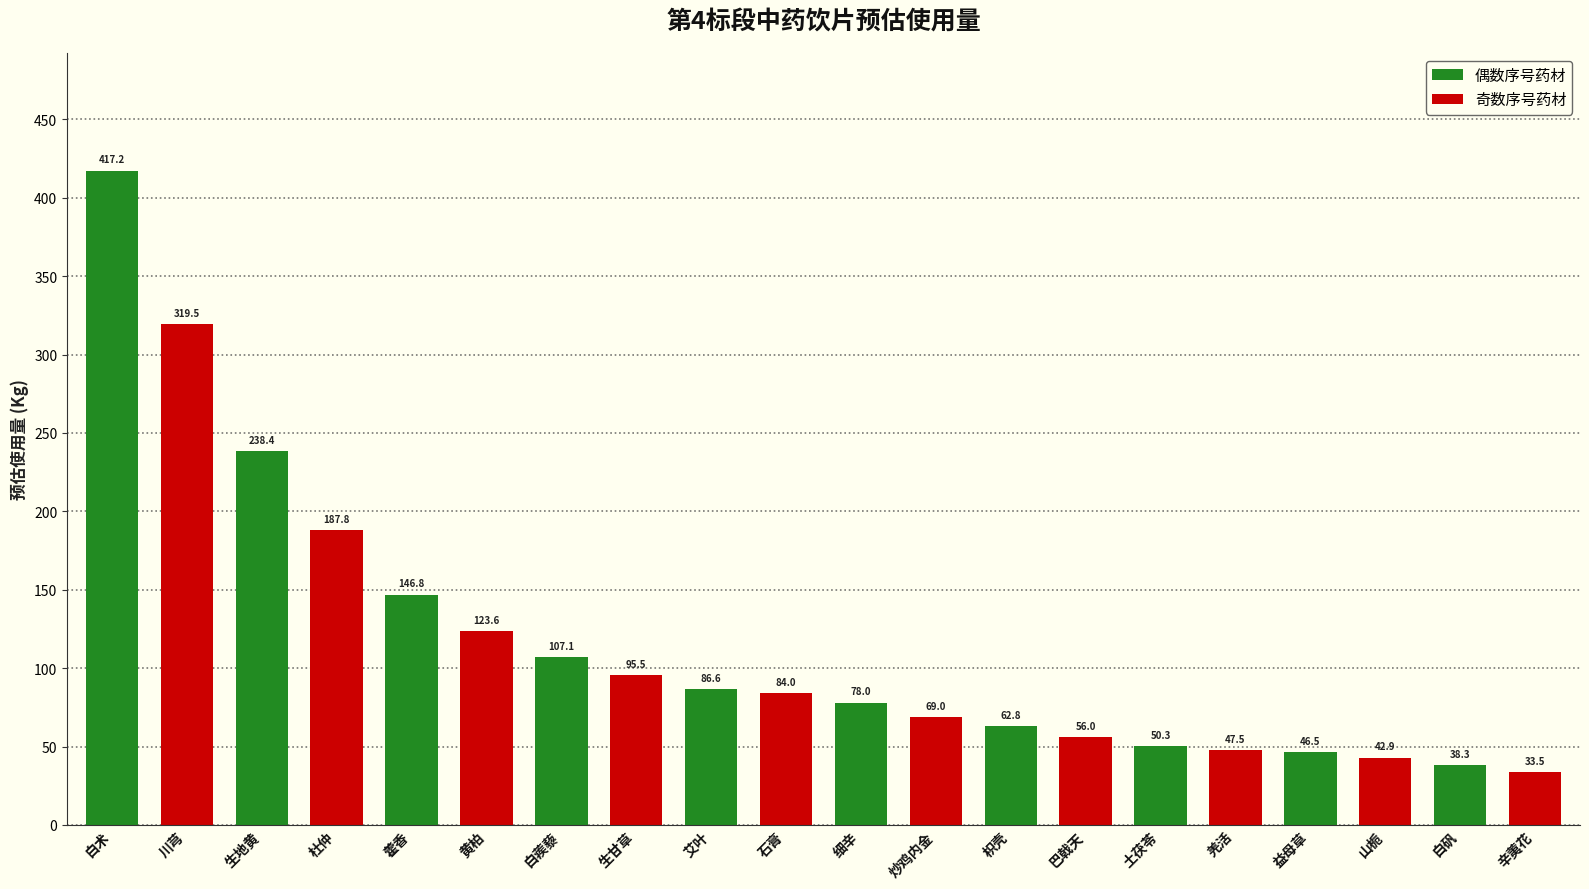

Is it true that the value at 白术 is 417.2?

True